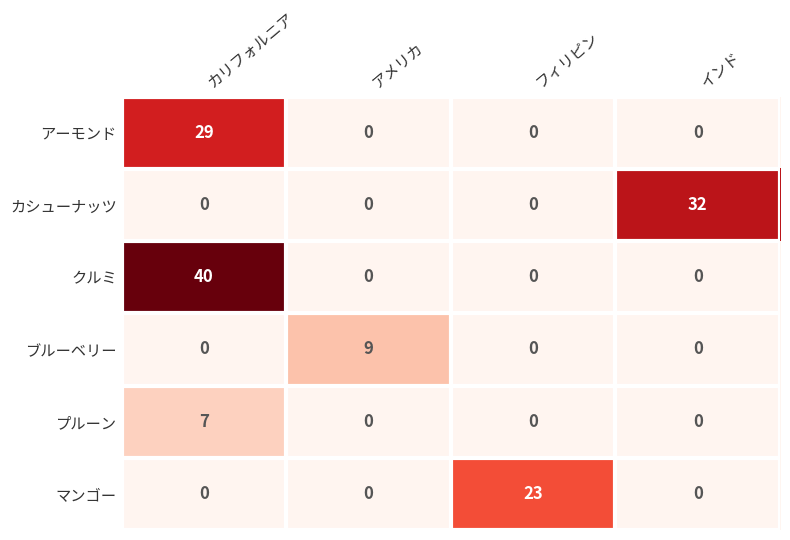

What is the maximum value for プルーン?

7